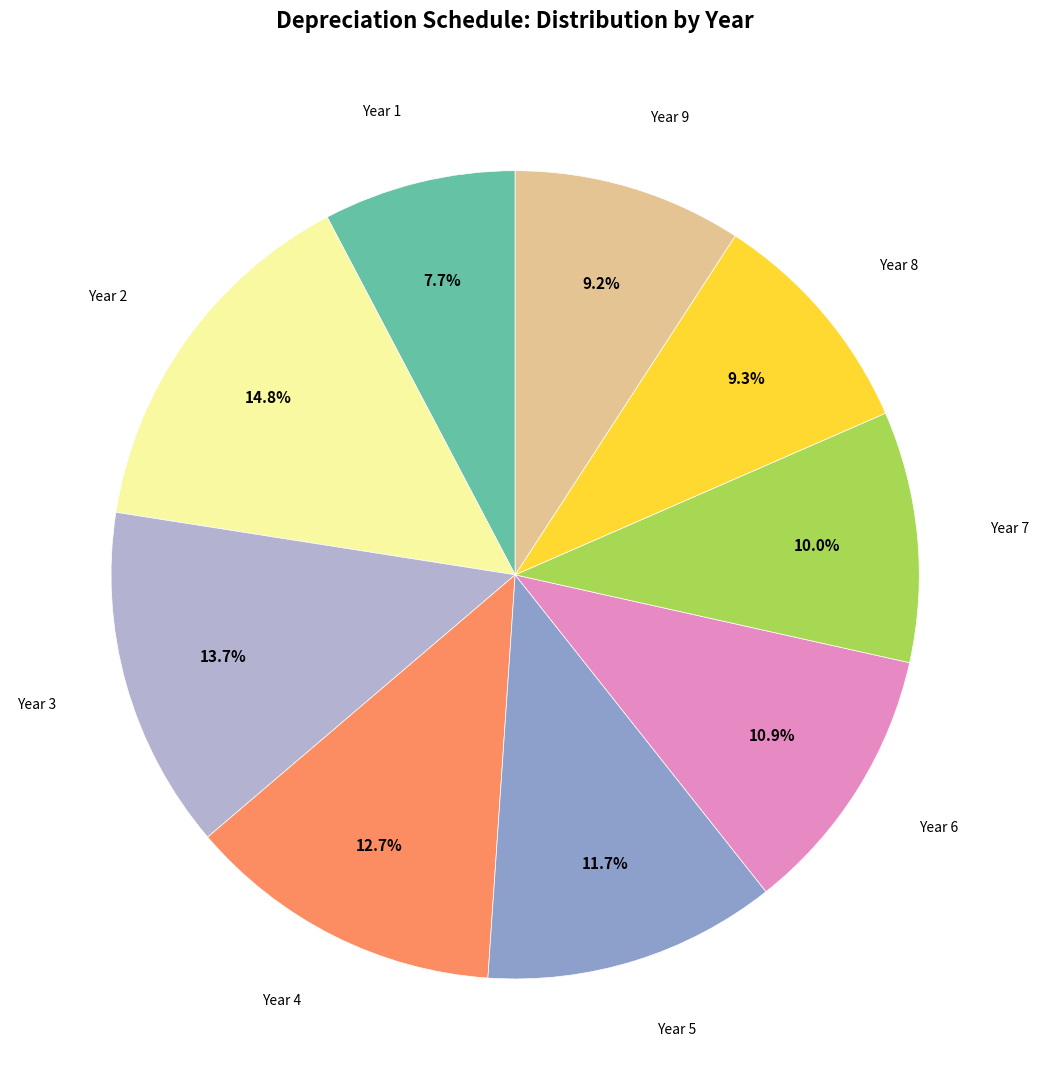

How many slices are in this pie chart?

9